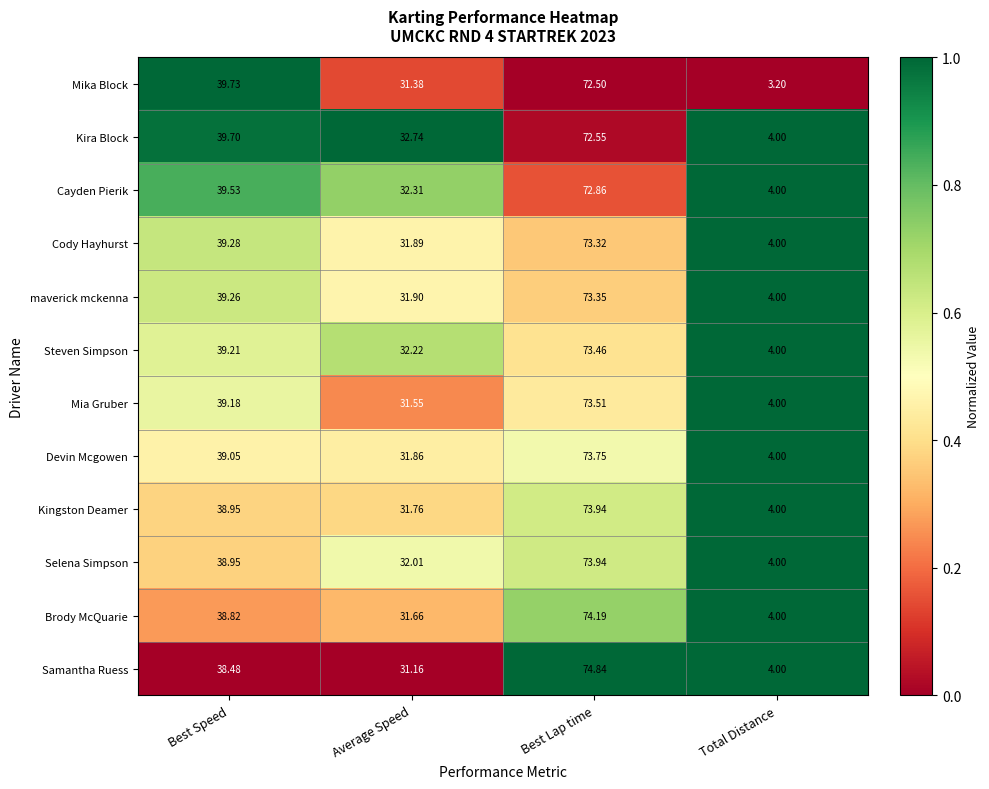

Which series changed the most between Average Speed and Total Distance?

Kira Block